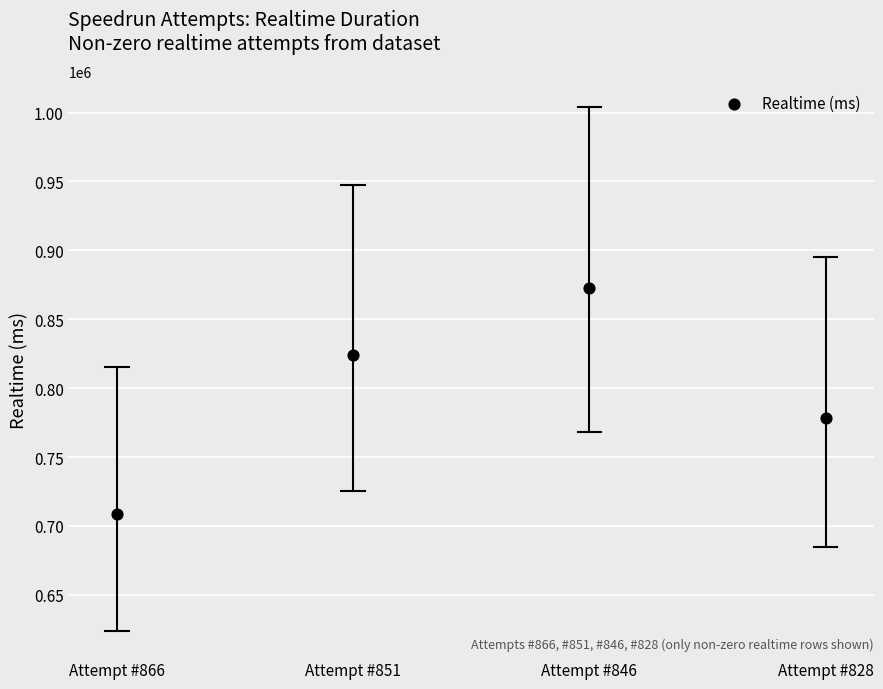

What Y value in the scatter plot is closest to 790880?

778428